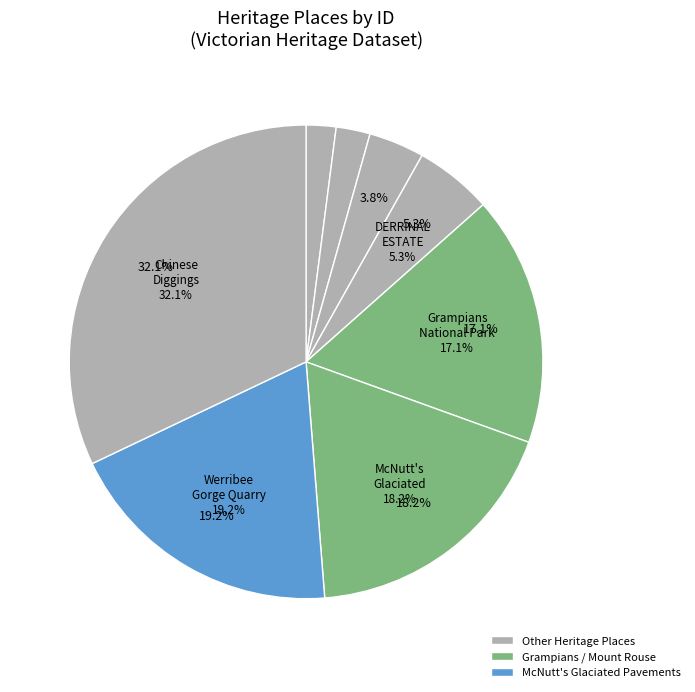

Combined, do DERRINAL ESTATE and Grampians National Park account for over 50%?

No